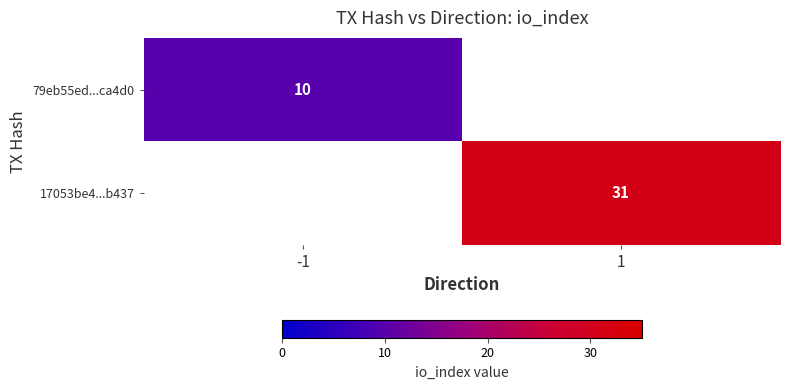

Is the value of 17053be4...b437 at 1 greater than the value of 79eb55ed...ca4d0 at -1?

Yes